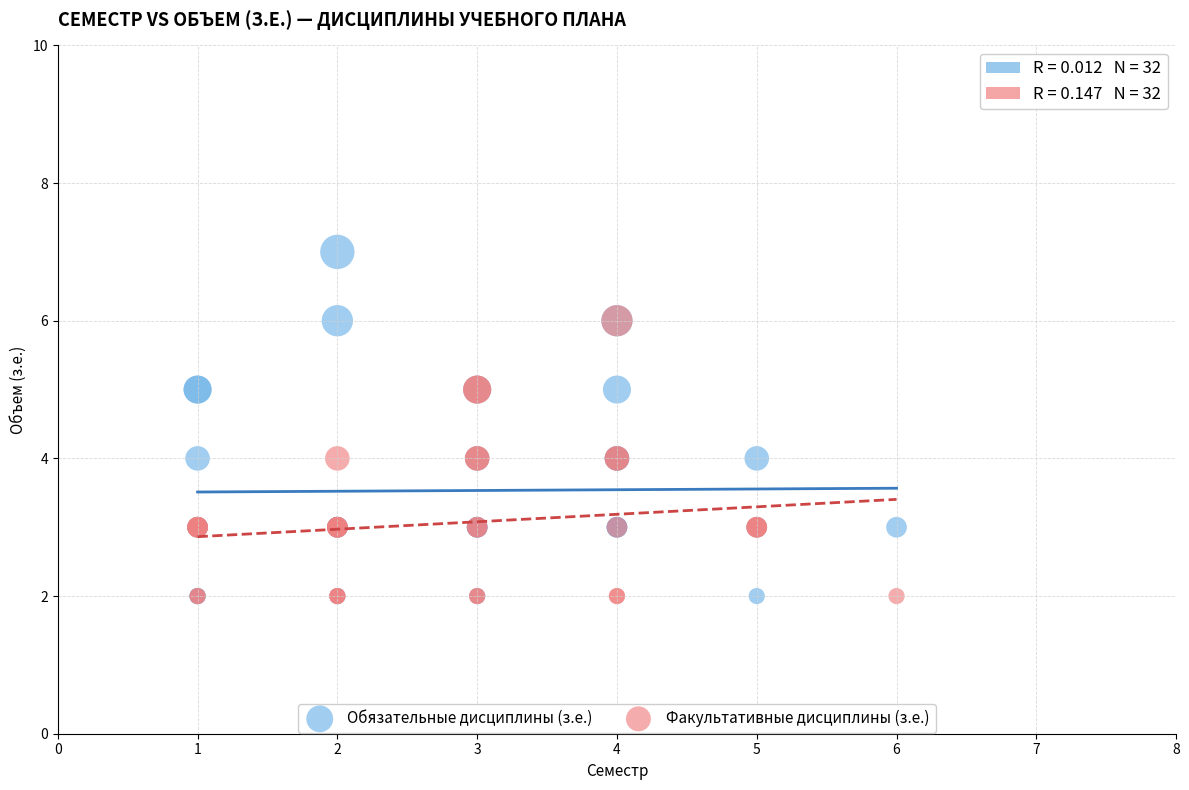

Which series has the largest Y range (max minus min)?

Обязательные дисциплины (з.е.)